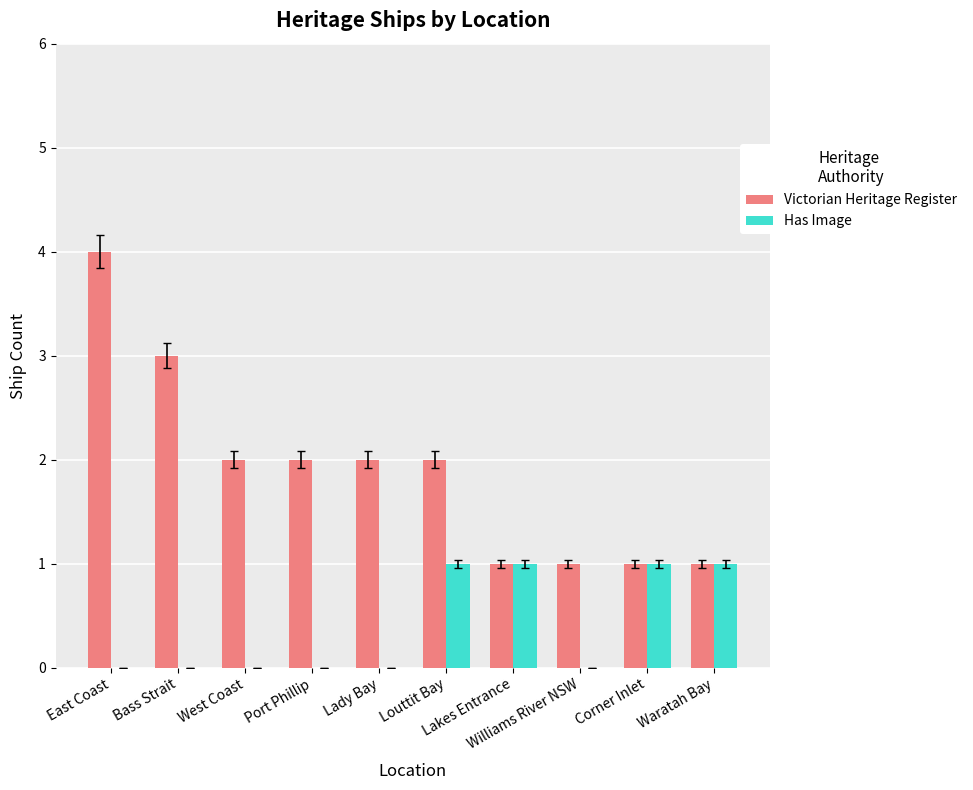

Count the number of categories in the chart.

10